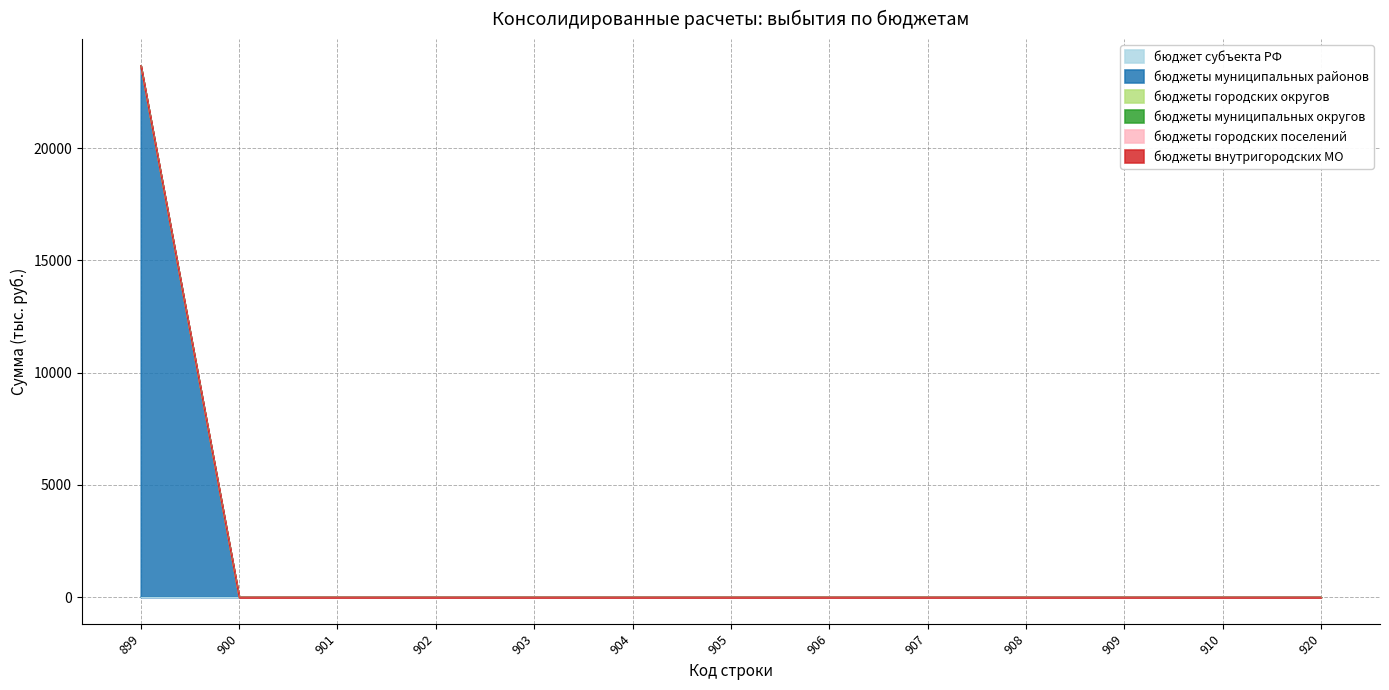

Does the chart display data point markers on the line(s)?

No